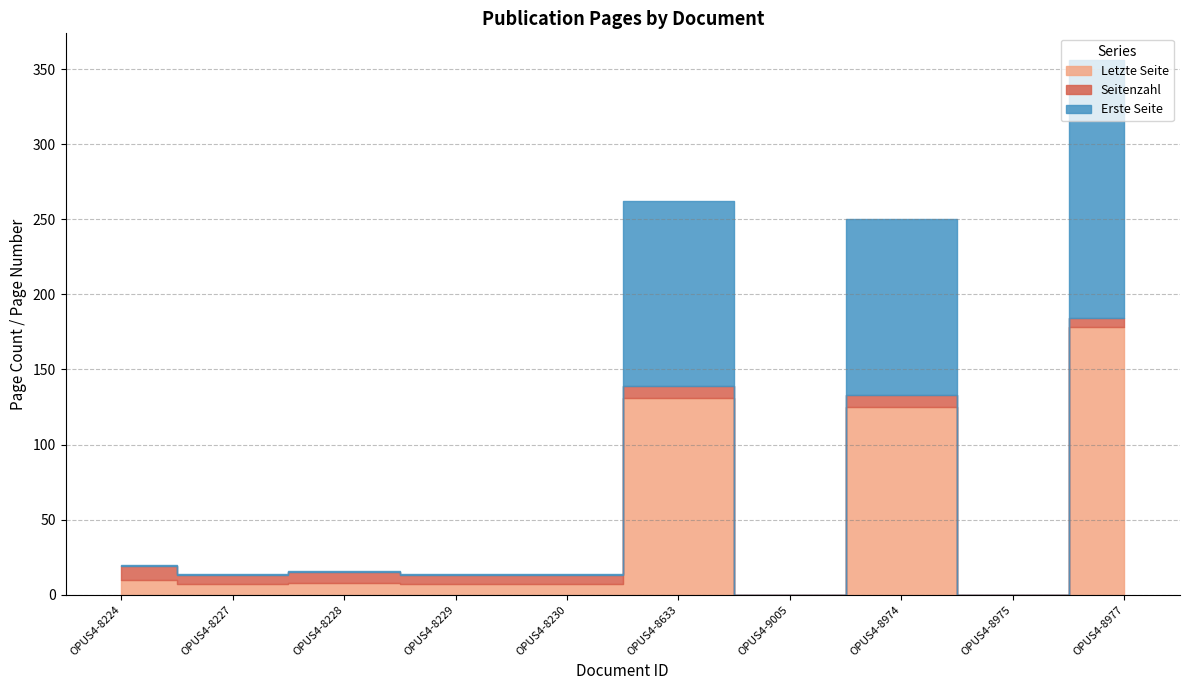

How many values in the Erste Seite series are below 1?

2